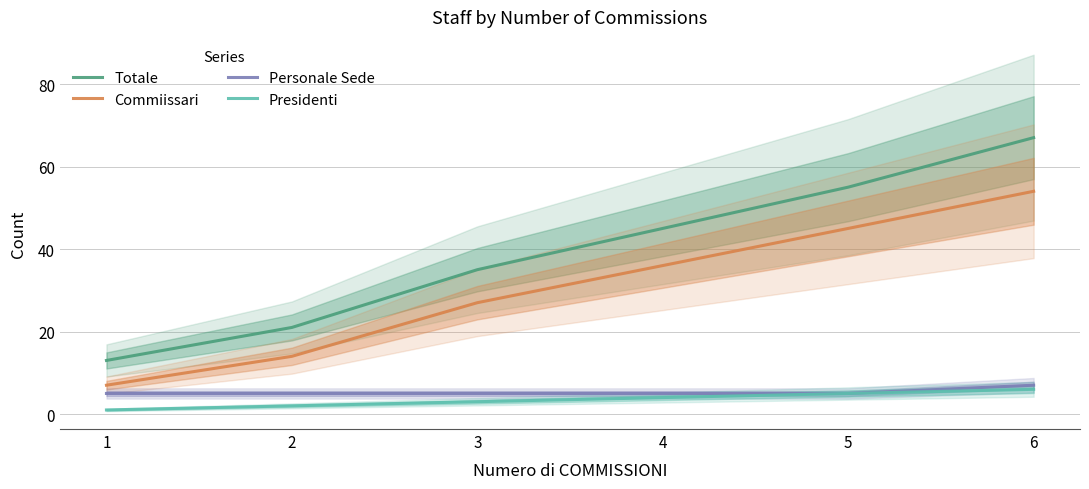

Reading left to right, extract all data points from this chart.

Totale: 1=13	2=21	3=35	4=45	5=55	6=67
Commiissari: 1=7	2=14	3=27	4=36	5=45	6=54
Personale Sede: 1=5	2=5	3=5	4=5	5=5	6=7
Presidenti: 1=1	2=2	3=3	4=4	5=5	6=6